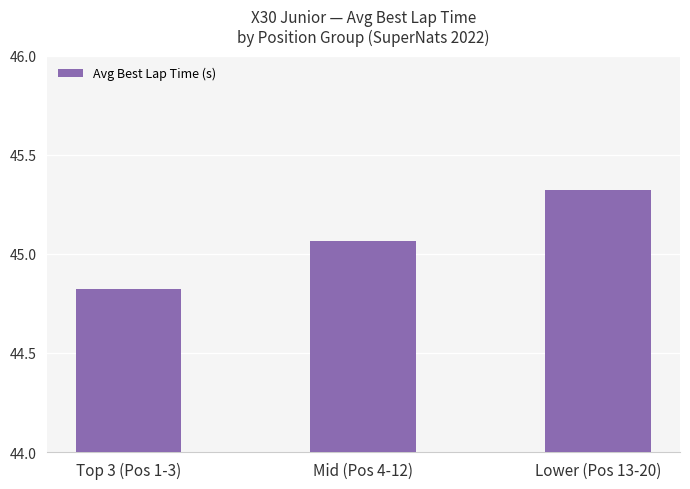

Is it true that the value at Lower (Pos 13-20) is 75.8?

False